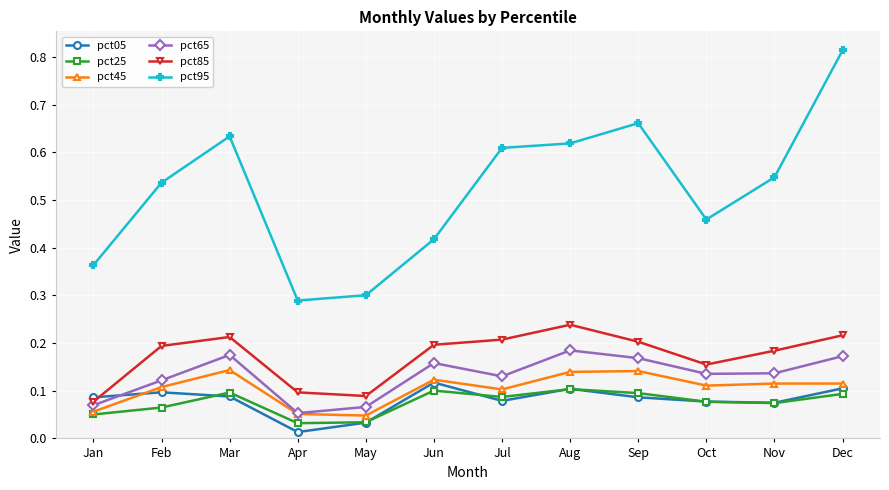

How many pct95 values are between 0 and 1?

12